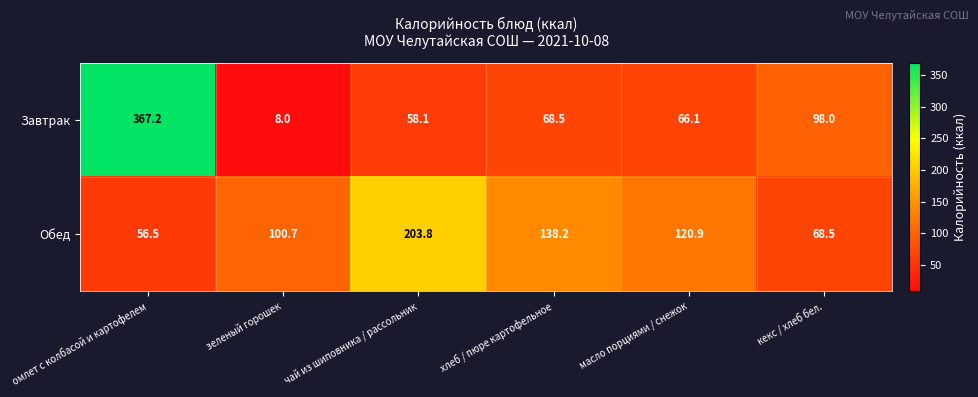

Reading left to right, list all the values displayed in this chart.

Завтрак: 367.2	8.0	58.1	68.5	66.1	98.0
Обед: 56.5	100.7	203.8	138.2	120.9	68.5